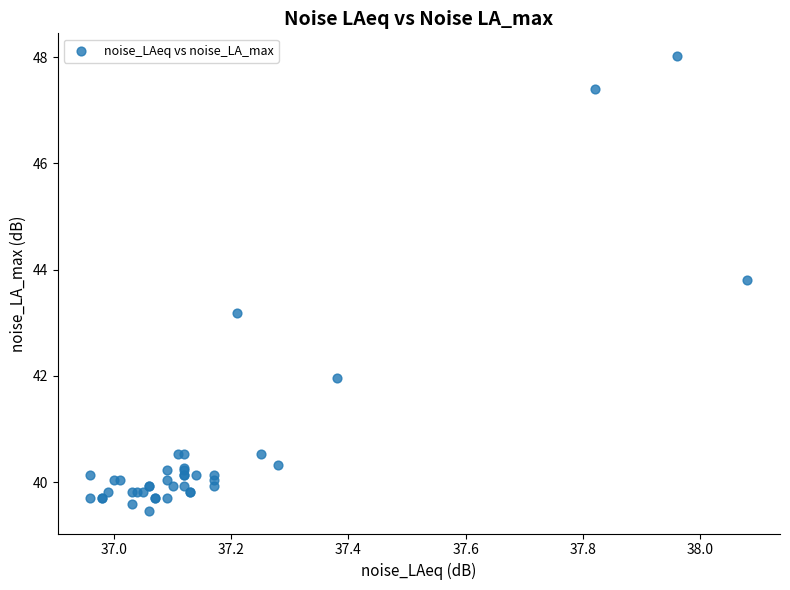

What Y value in the scatter plot is closest to 43?

43.2